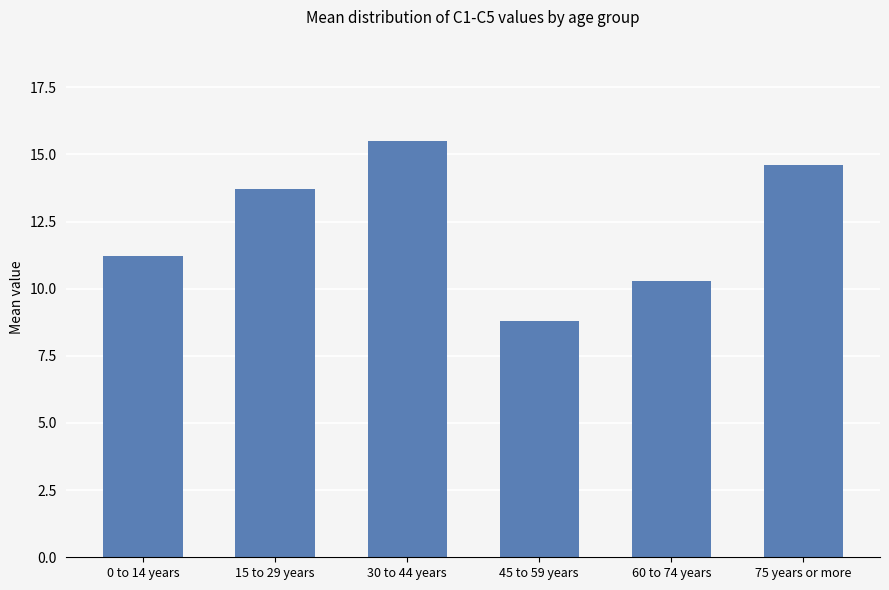

Reading left to right, list all the values displayed in this chart.

11.2	13.7	15.5	8.8	10.3	14.6